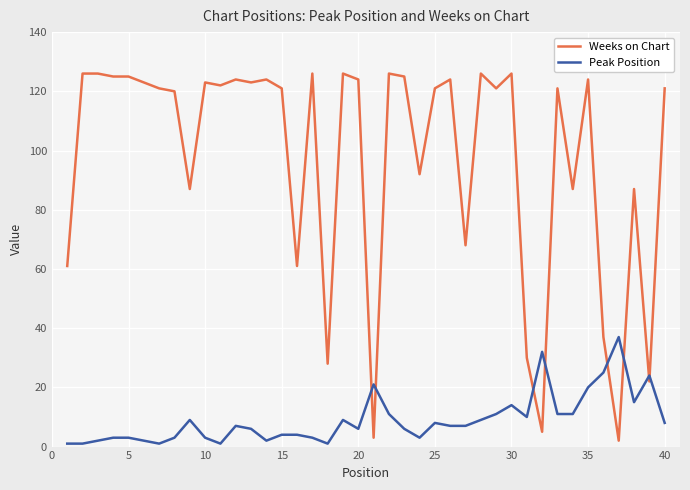

What are all the series names shown in the legend?

Weeks on Chart, Peak Position